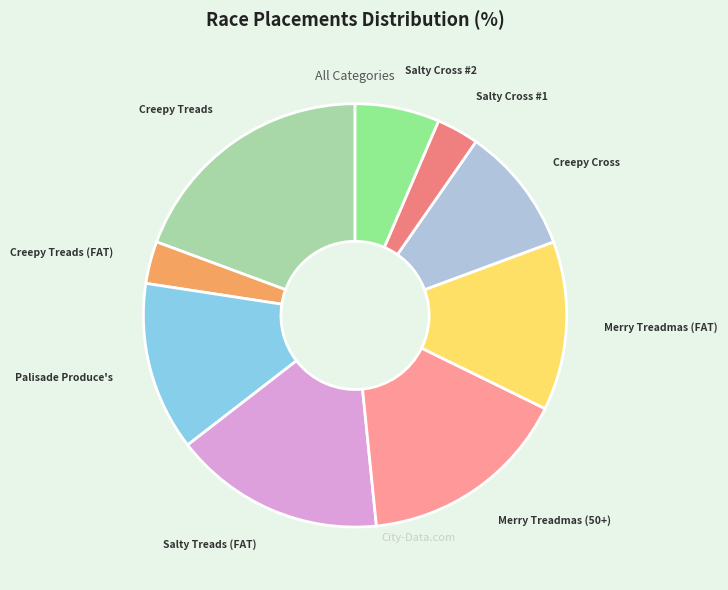

The Merry Treadmas (FAT) slice represents 18% of the pie. True or false?

False